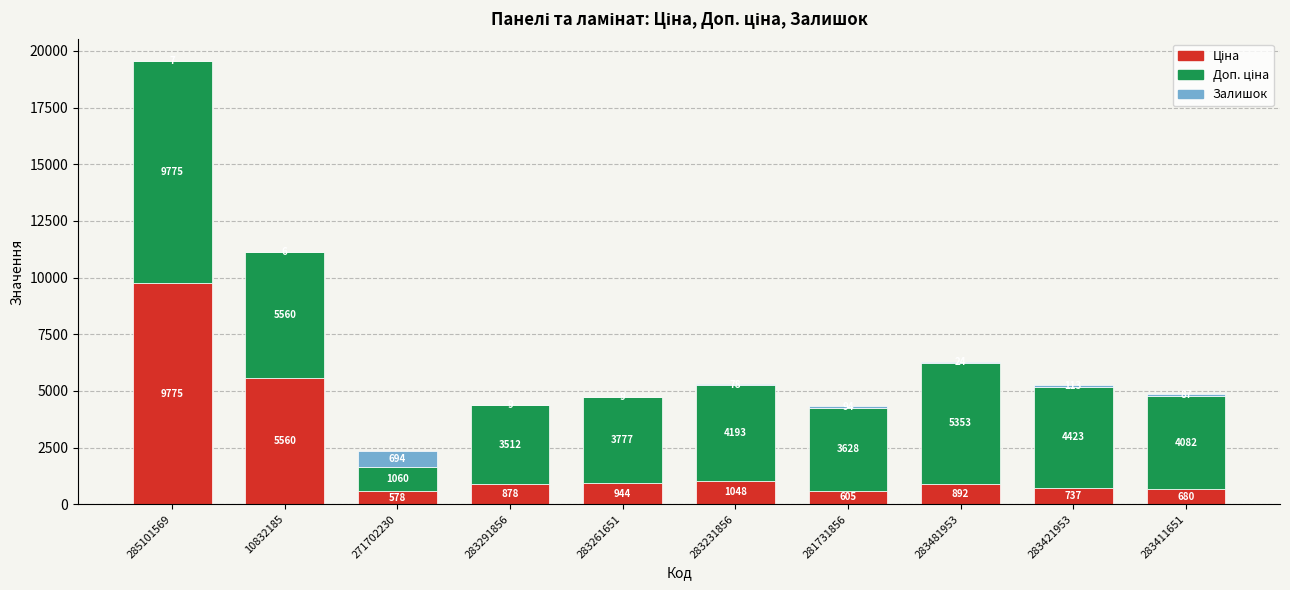

At which category is the sum across all series the highest?

285101569